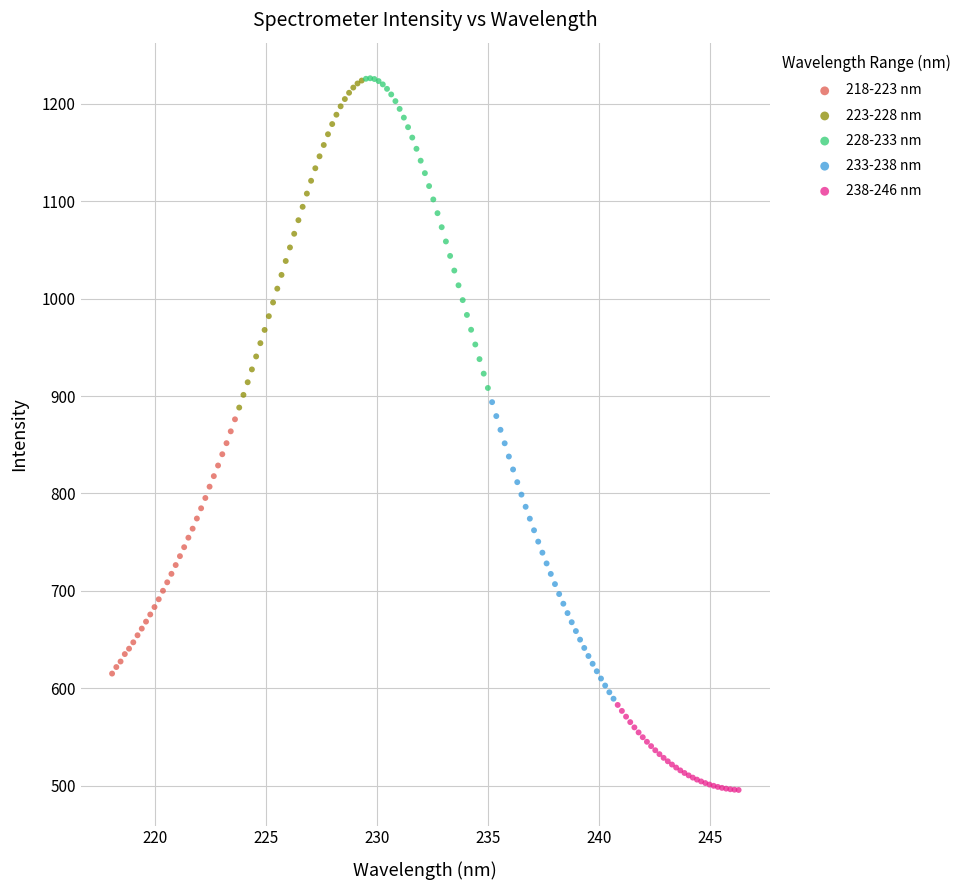

Which series reaches the minimum Y coordinate?

238-246 nm